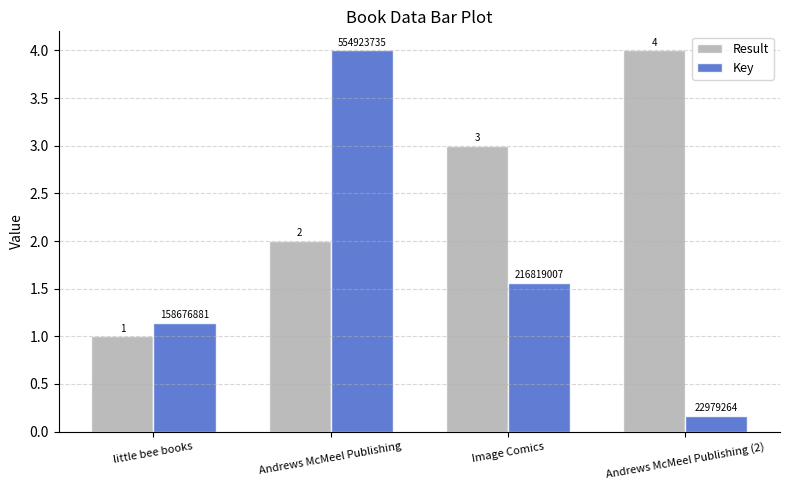

Which series changed the most between little bee books and Andrews McMeel Publishing?

Key